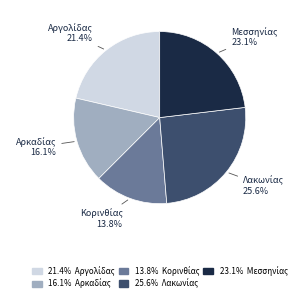

Does any single category account for the majority?

No